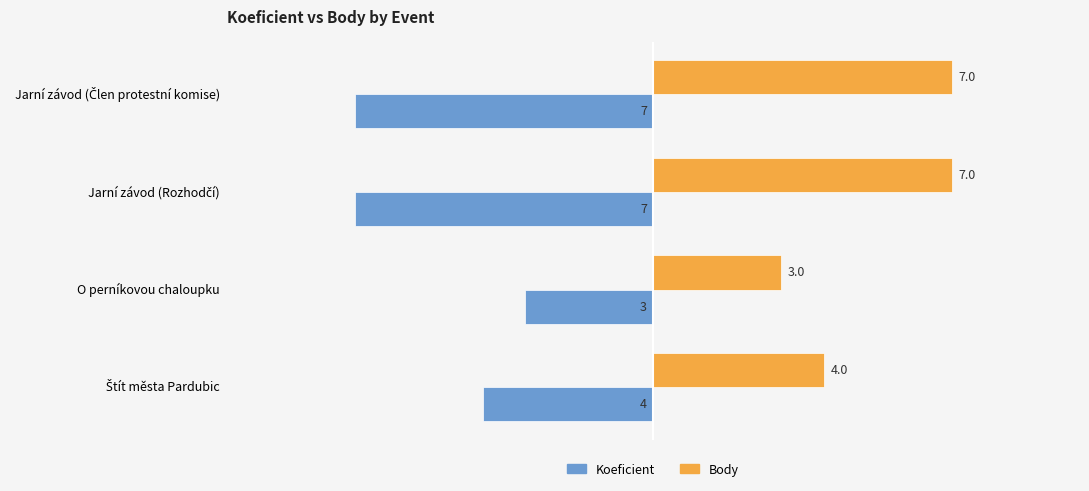

Is it true that Body equals 1 at O perníkovou chaloupku?

False